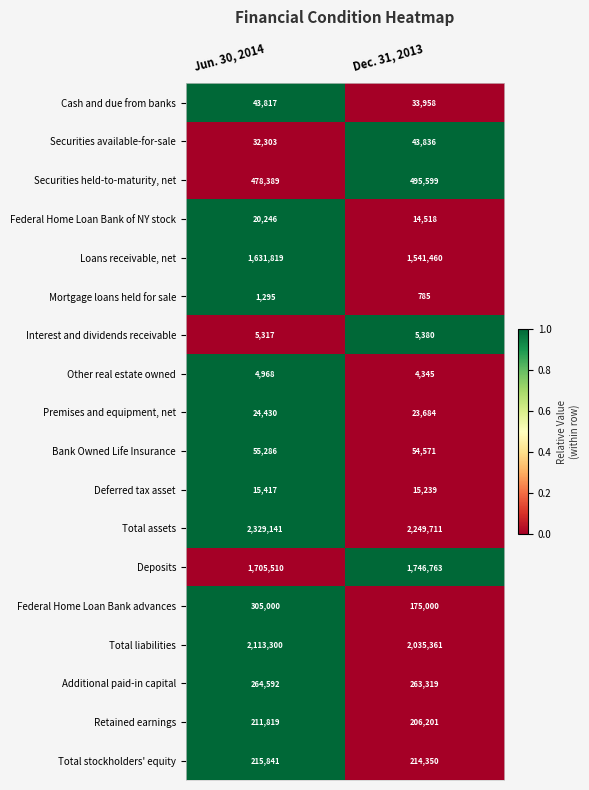

Rank the categories by Federal Home Loan Bank advances value from highest to lowest.

Jun. 30, 2014, Dec. 31, 2013